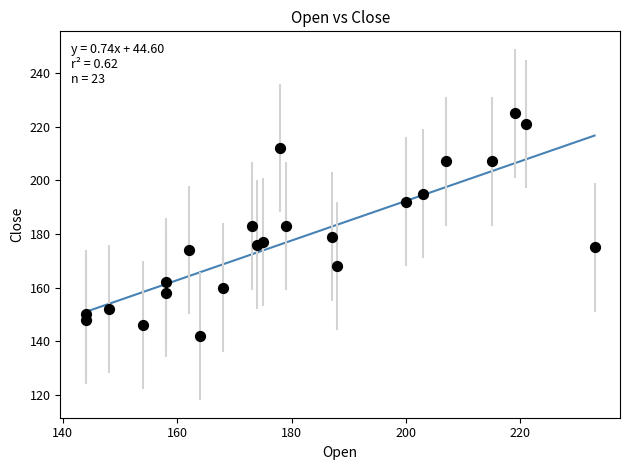

What is the range of X values (max minus min)?

89